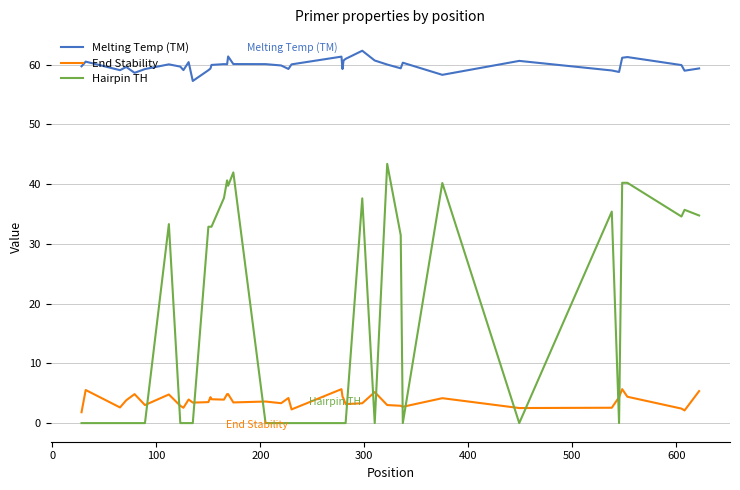

What is the difference between the maximum and minimum values in the Hairpin TH series?

43.4